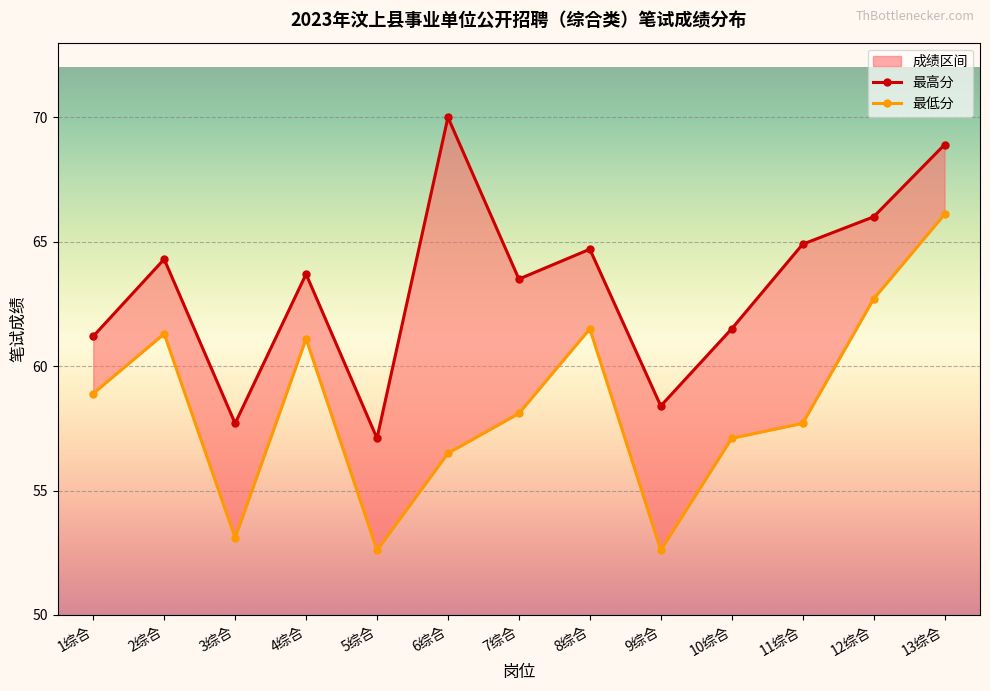

True or false: 最高分 and 最低分 intersect in this chart.

False